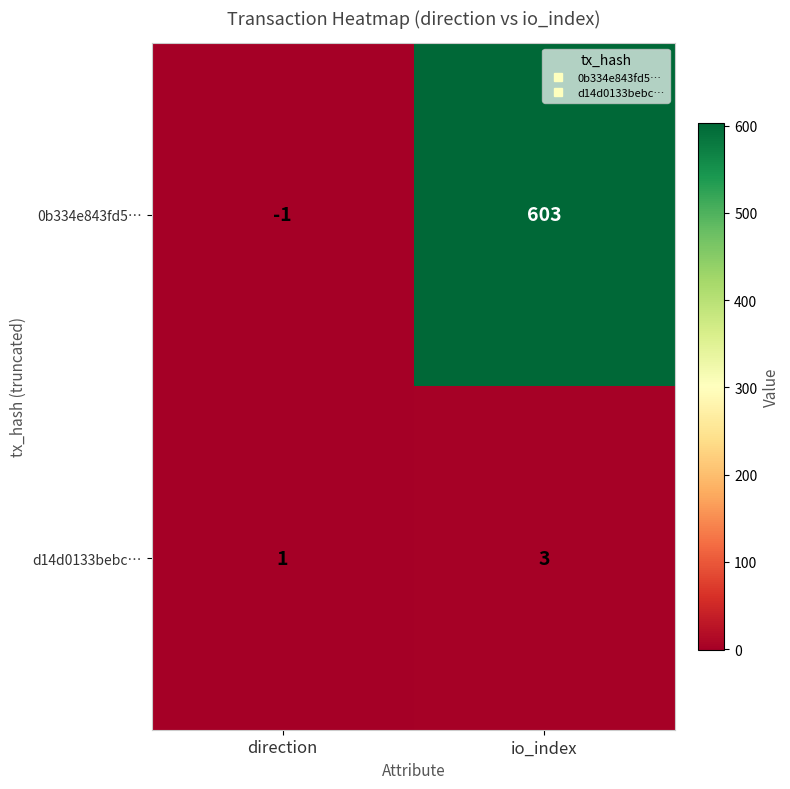

Which series has the largest range (max minus min)?

0b334e843fd5…